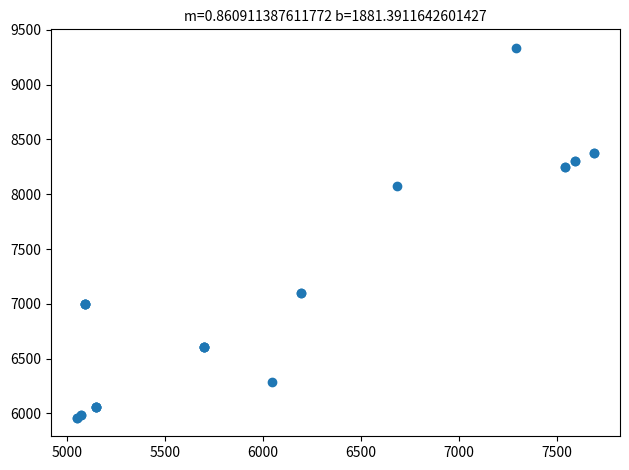

What Y value in the scatter plot is closest to 7648?

8079